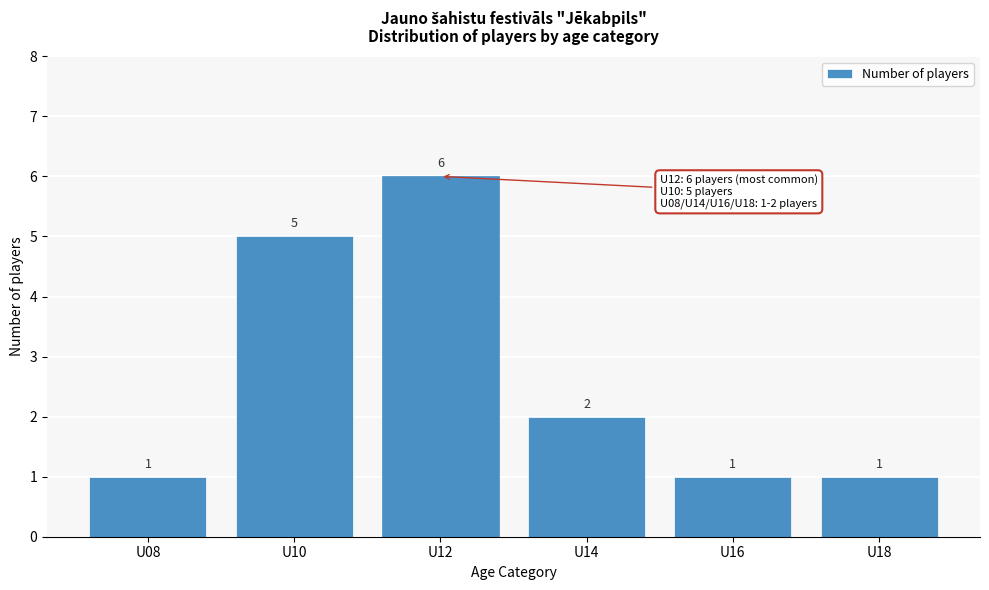

Reading left to right, what are all the values shown in this chart?

1	5	6	2	1	1